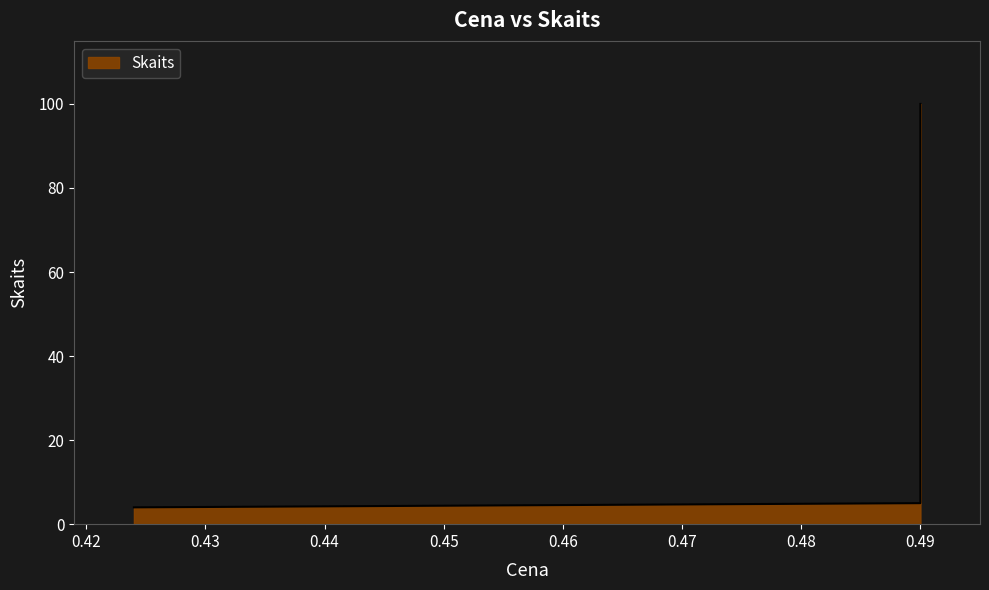

What is the minimum value shown in the chart?

4